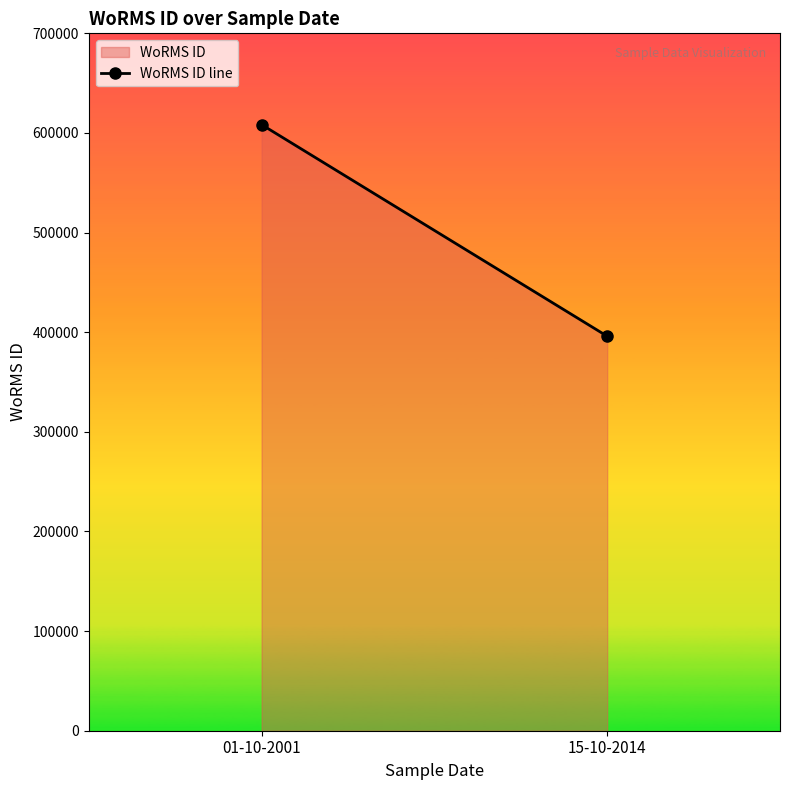

What is the ratio of the value at 01-10-2001 to the value at 15-10-2014?

1.5